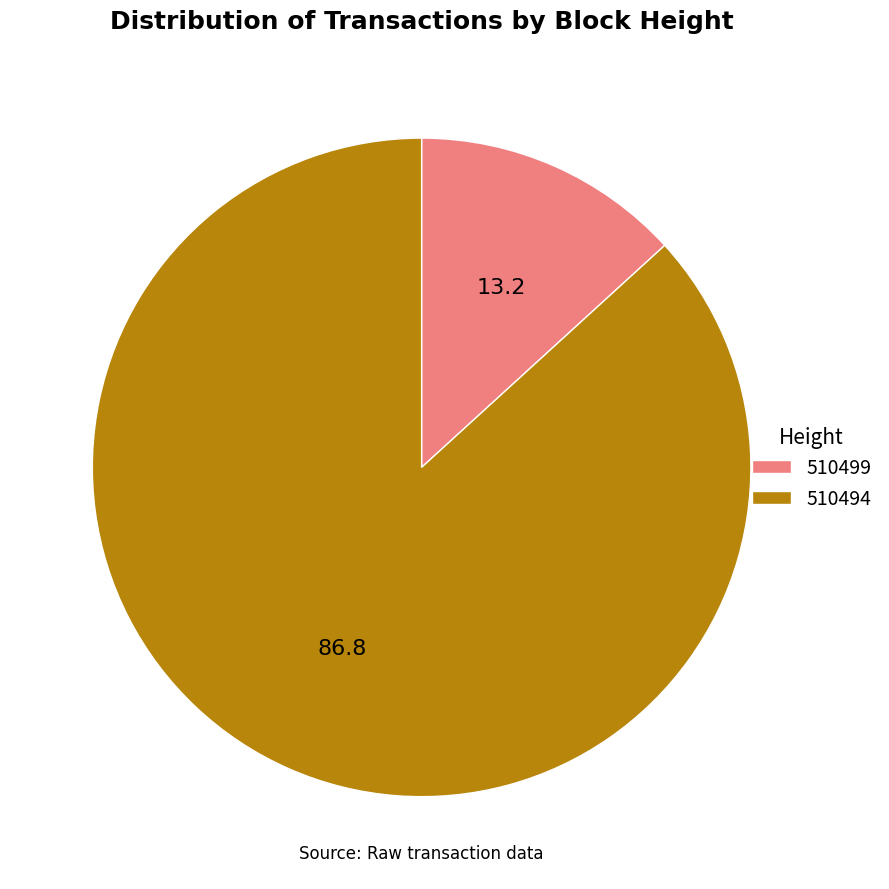

Combined, do 510499 and 510494 account for over 50%?

Yes